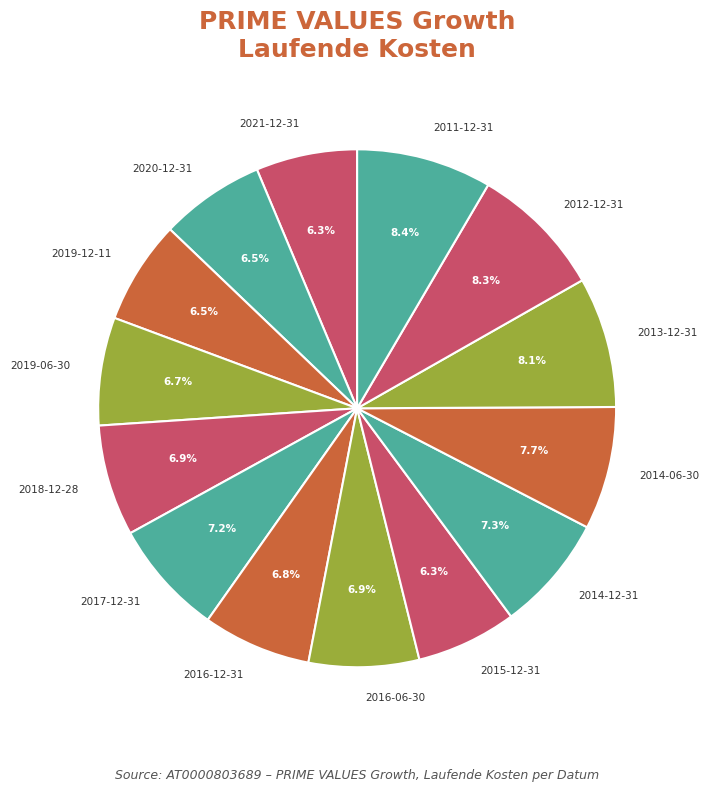

Which has a higher value, 2018-12-28 or 2012-12-31?

2012-12-31